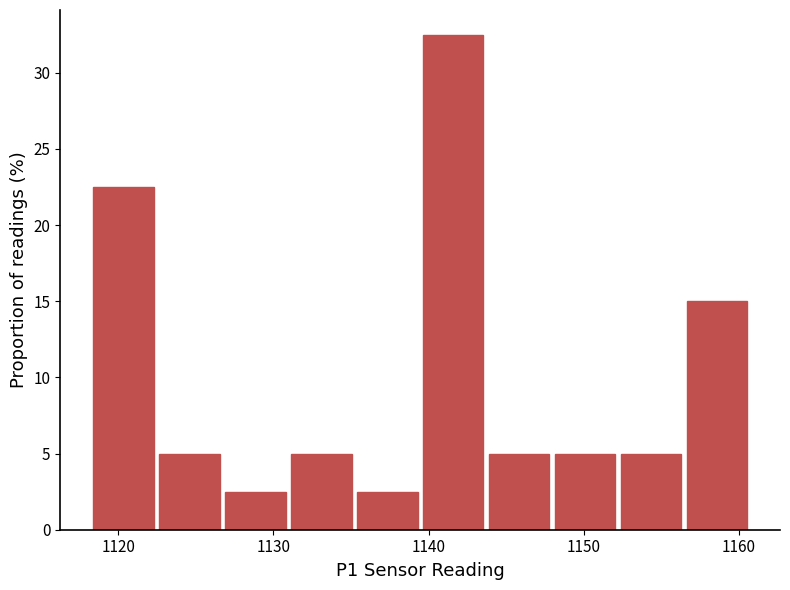

Reading left to right, transcribe this chart: for each bar, give the range it covers on the x-axis and its height. Neither the bar edges nor the heights are printed on the chart, so give them approximately, as read against the axes.

1118 to 1122: 22.5
1122 to 1127: 5.0
1127 to 1131: 2.5
1131 to 1135: 5.0
1135 to 1139: 2.5
1139 to 1144: 32.5
1144 to 1148: 5.0
1148 to 1152: 5.0
1152 to 1156: 5.0
1156 to 1161: 15.0